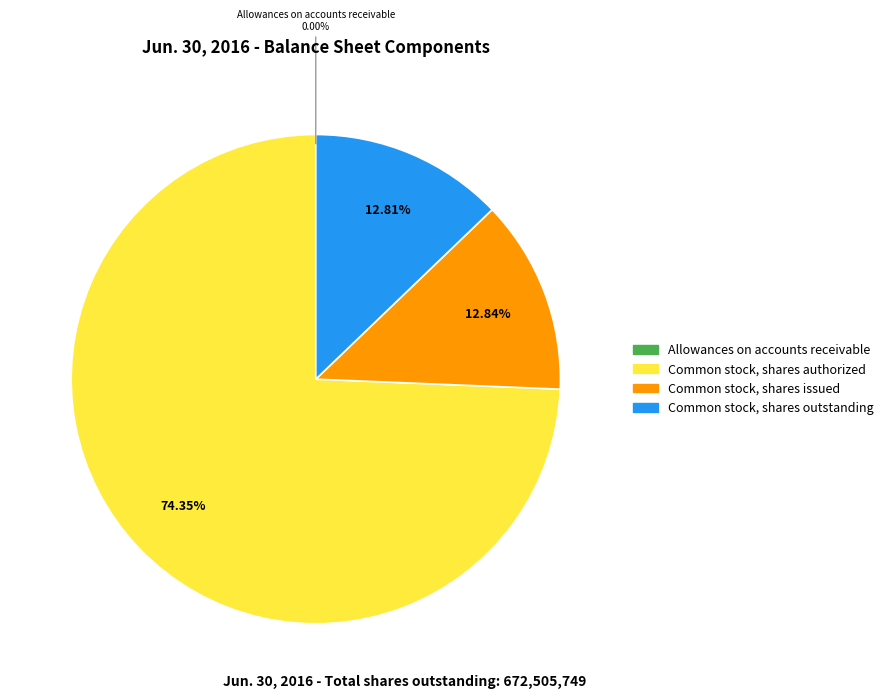

True or false: Common stock, shares outstanding accounts for 21% of the total.

False